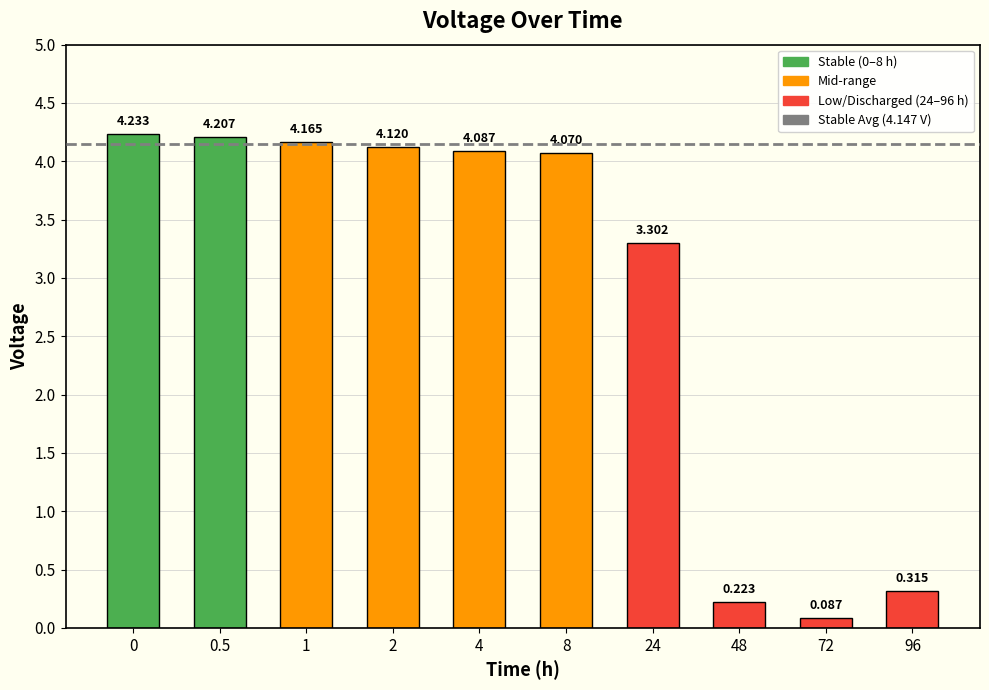

The chart shows a value of 1.7 at 8. True or false?

False